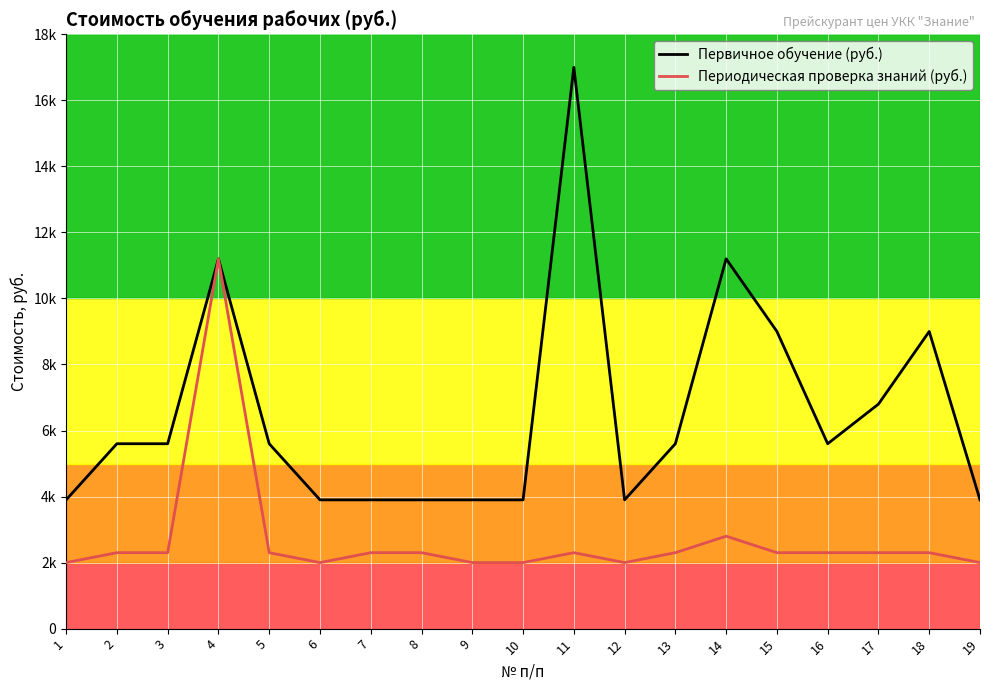

Which series changed the most between 2 and 13?

Первичное обучение (руб.)